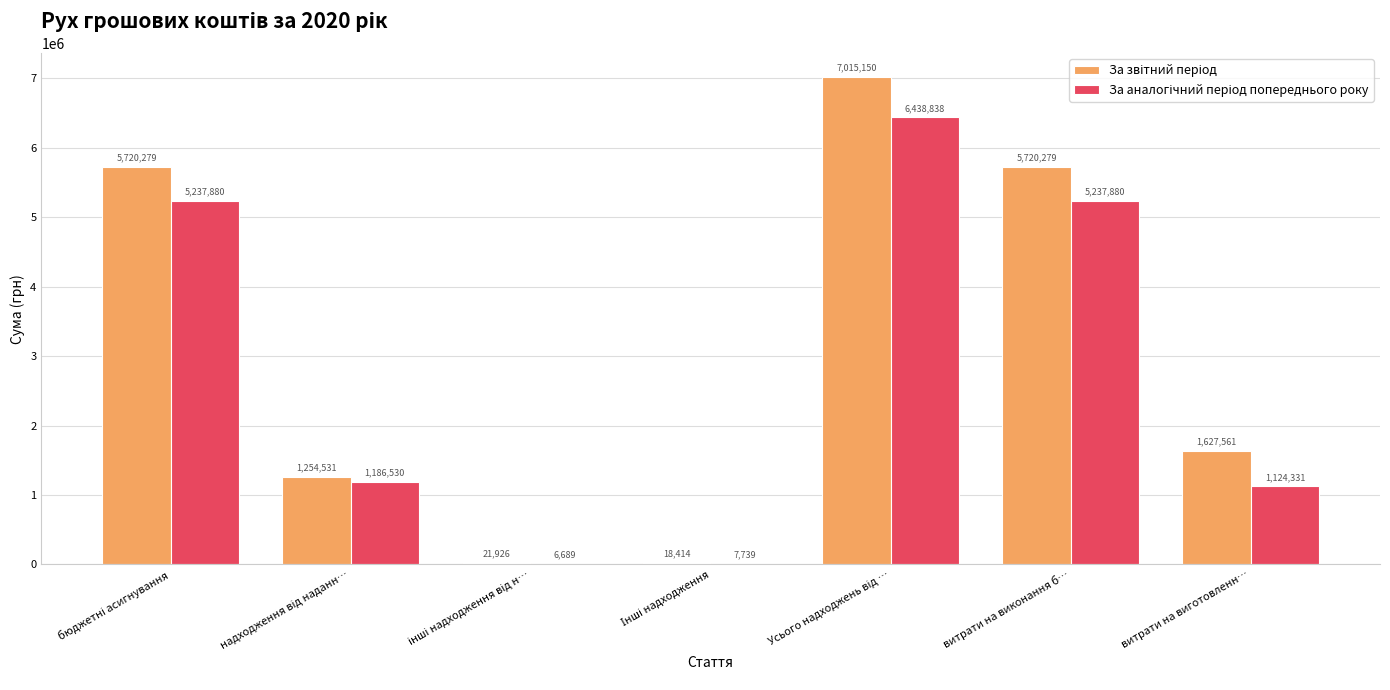

What is the greatest value displayed?

7015150